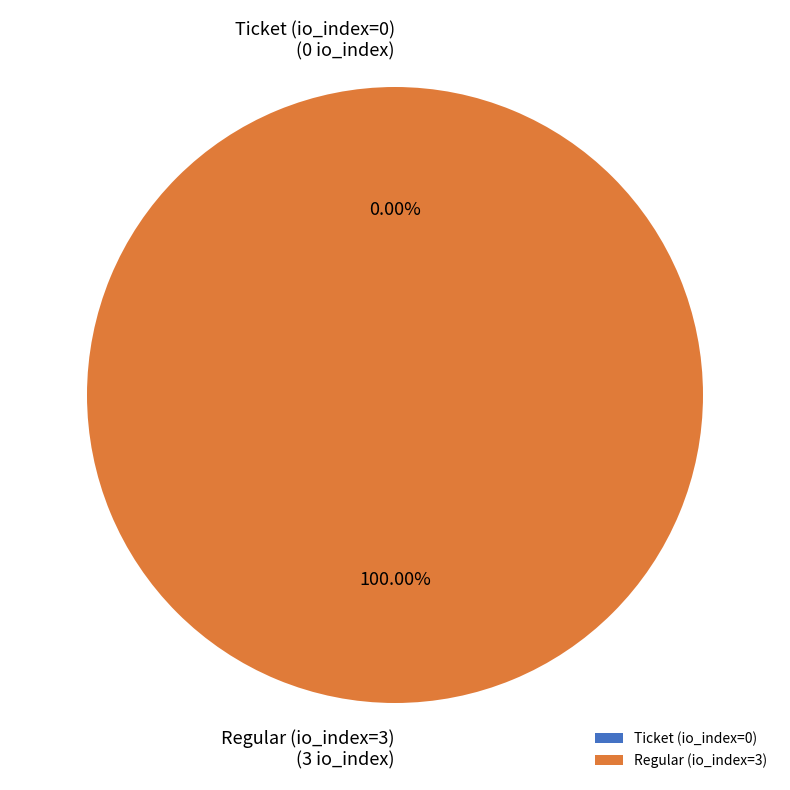

What is the largest slice in the pie chart?

Regular (io_index=3)